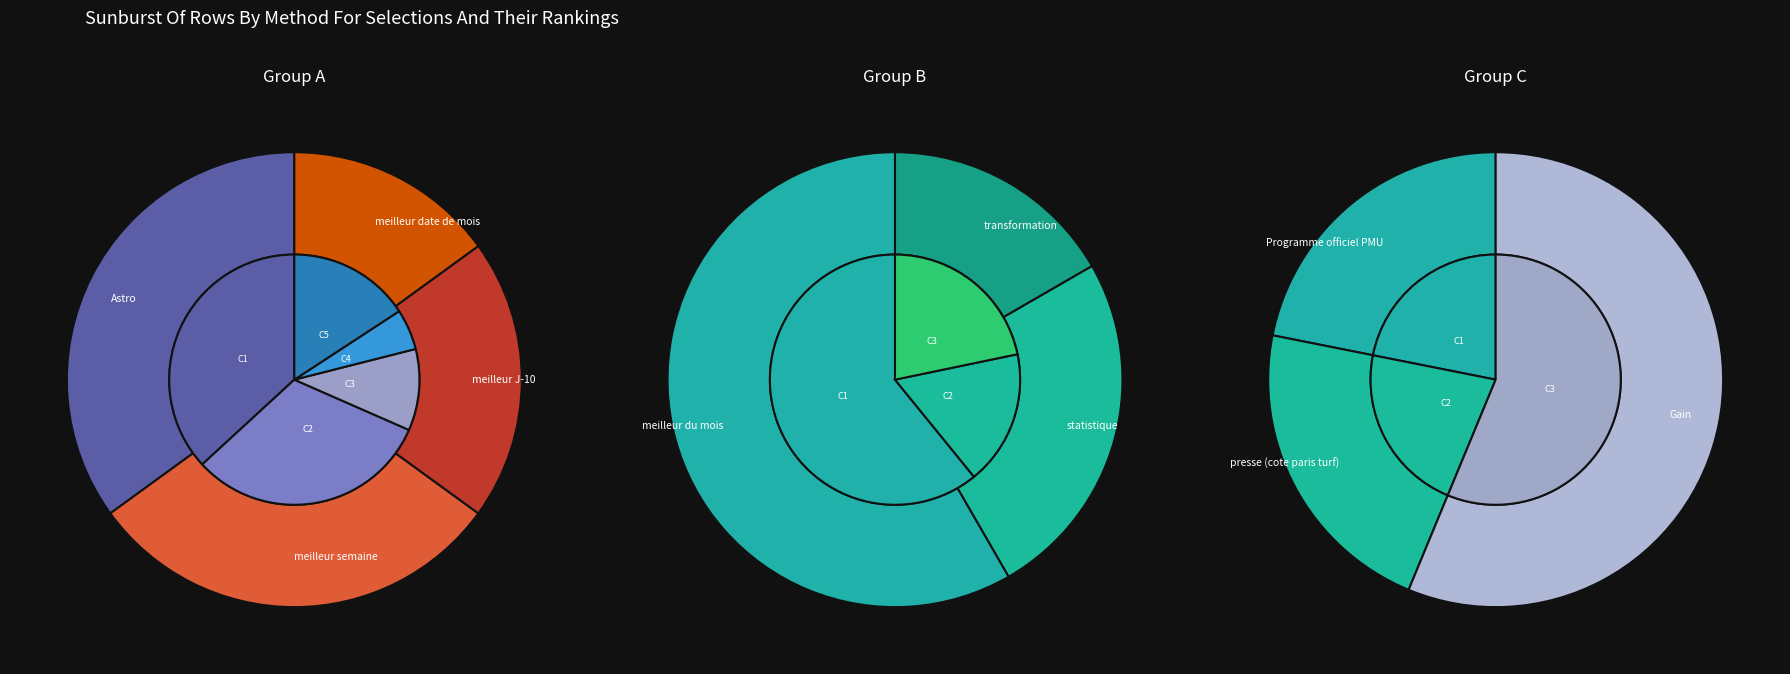

Does Programme et presse account for over 50% of the chart?

No